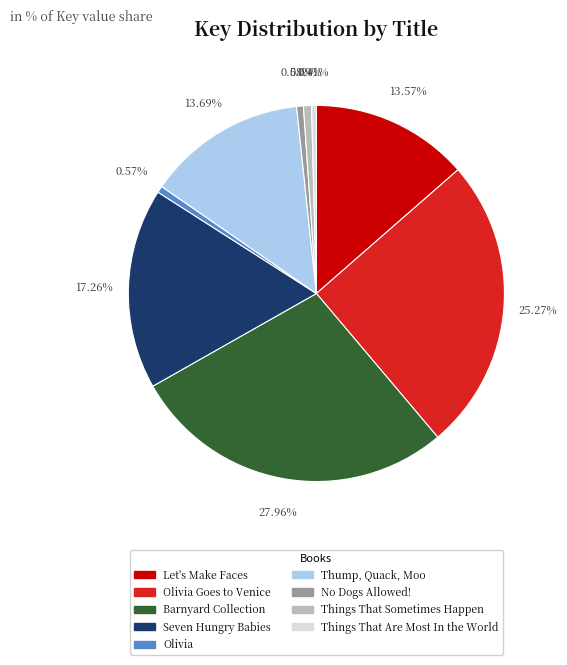

Does Things That Sometimes Happen represent more than half of the total?

No